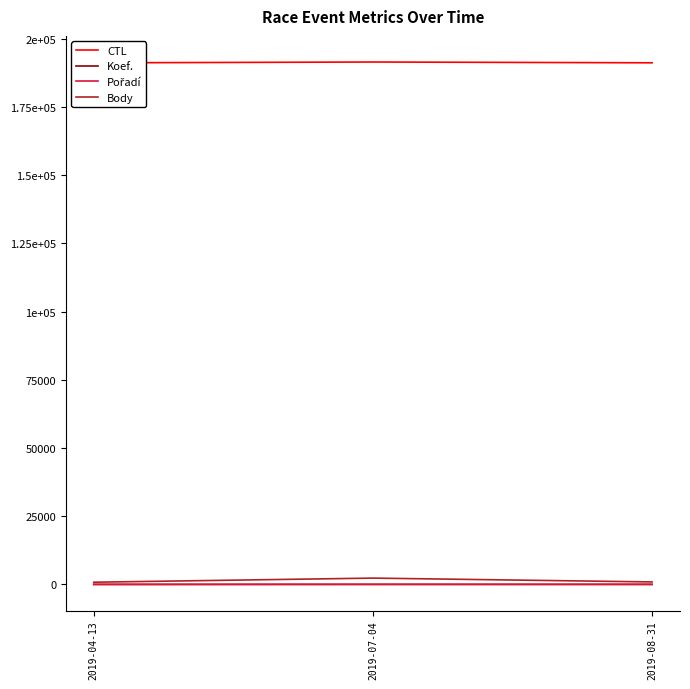

What is the label of the 1st point from the left?

2019-04-13